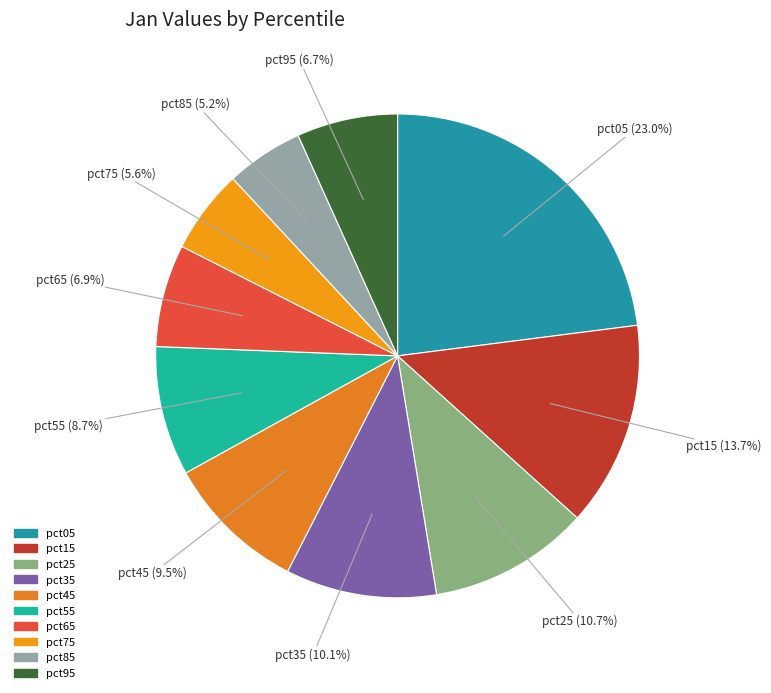

Which slice is the largest?

pct05